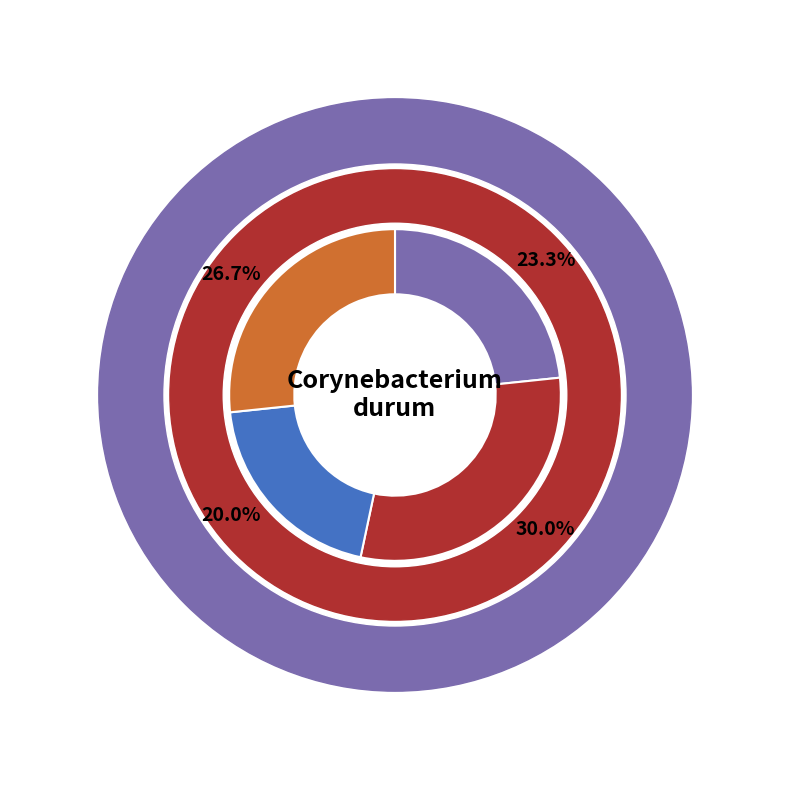

Which has a higher value, 2 or 4?

4